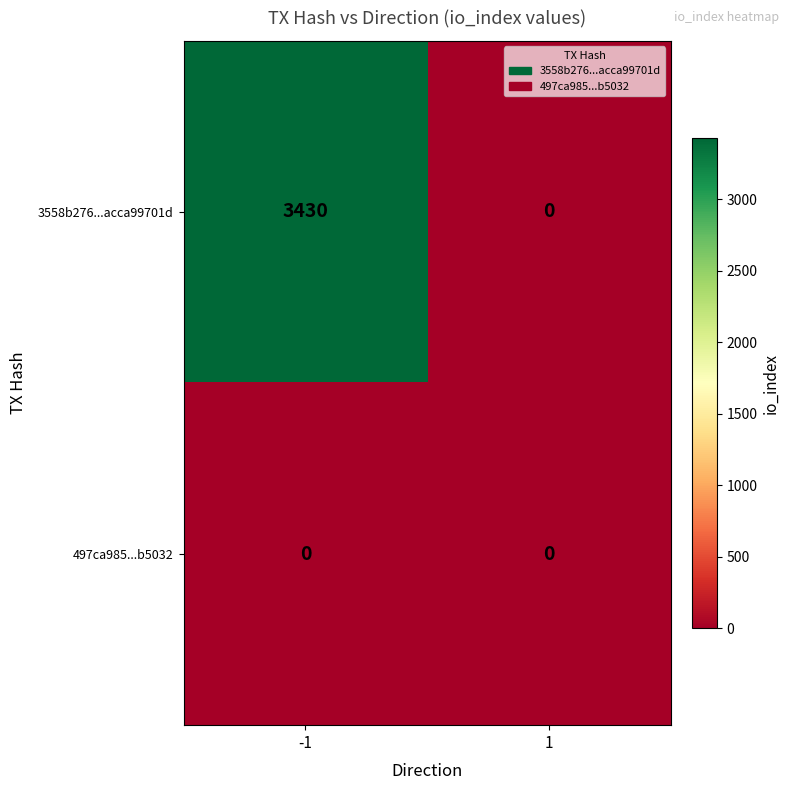

The value of 497ca985...b5032 at 1 is 0. True or false?

True